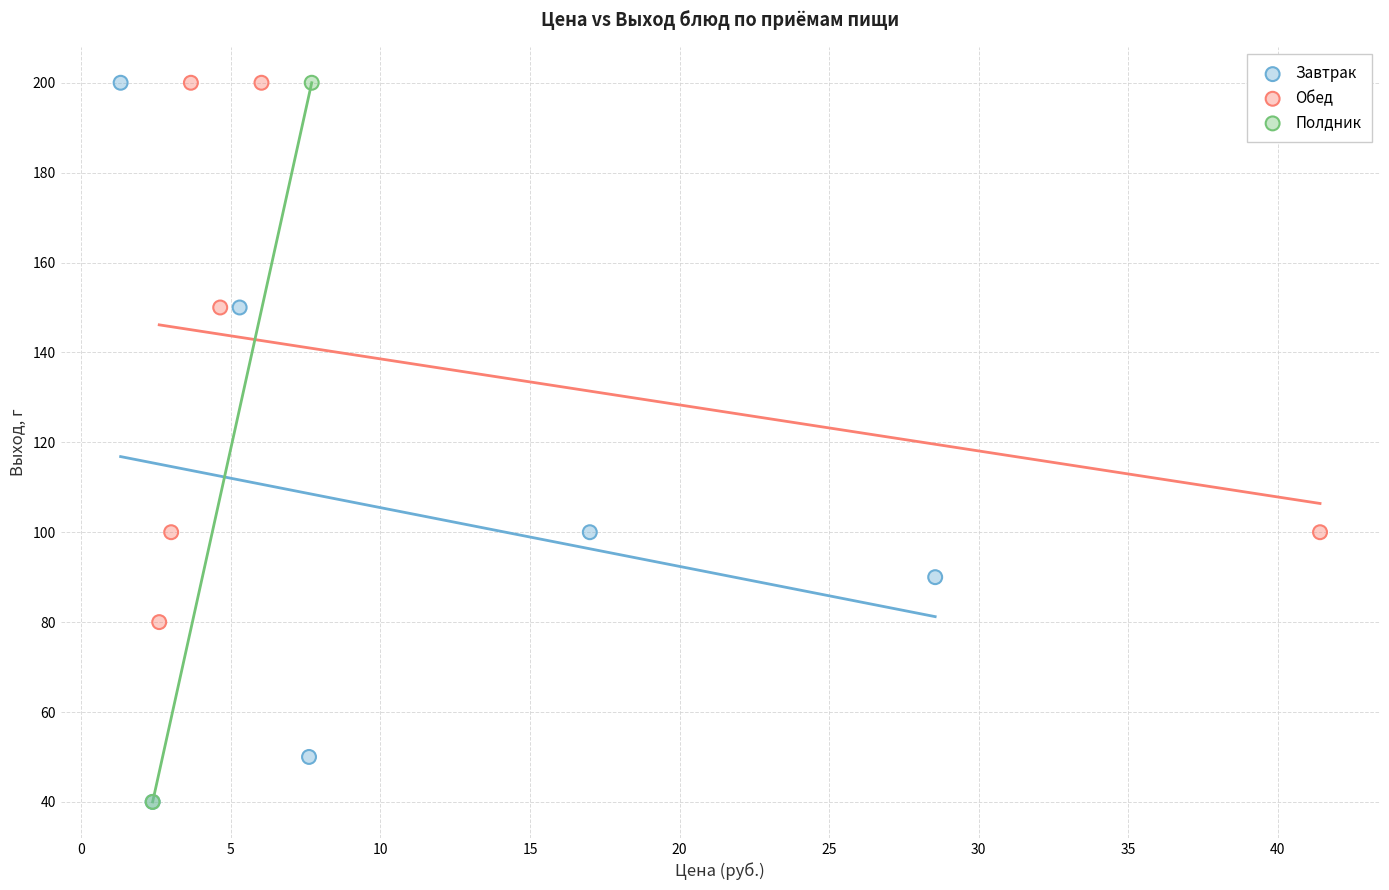

What are all the series names shown in the legend?

Завтрак, Обед, Полдник